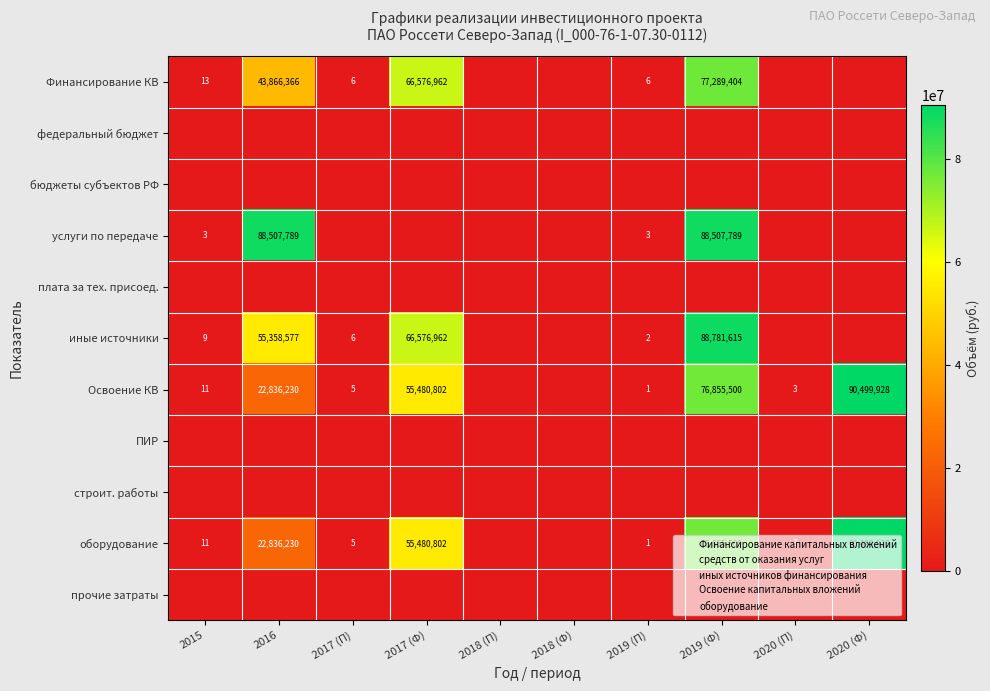

Is it true that услуги по передаче equals 2 at 2015?

False